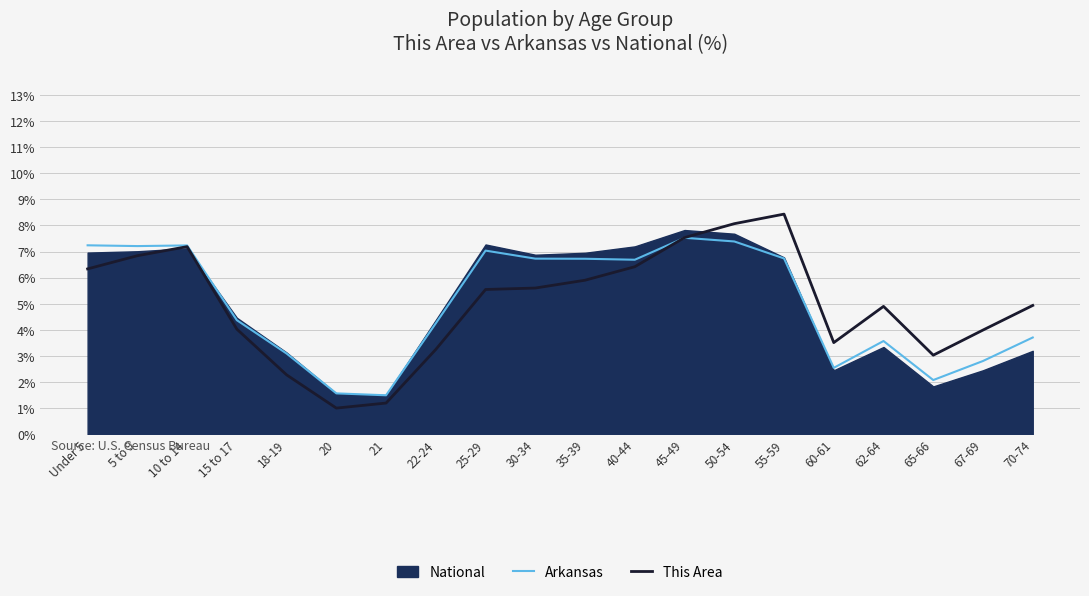

At which label does Arkansas reach its peak?

45-49